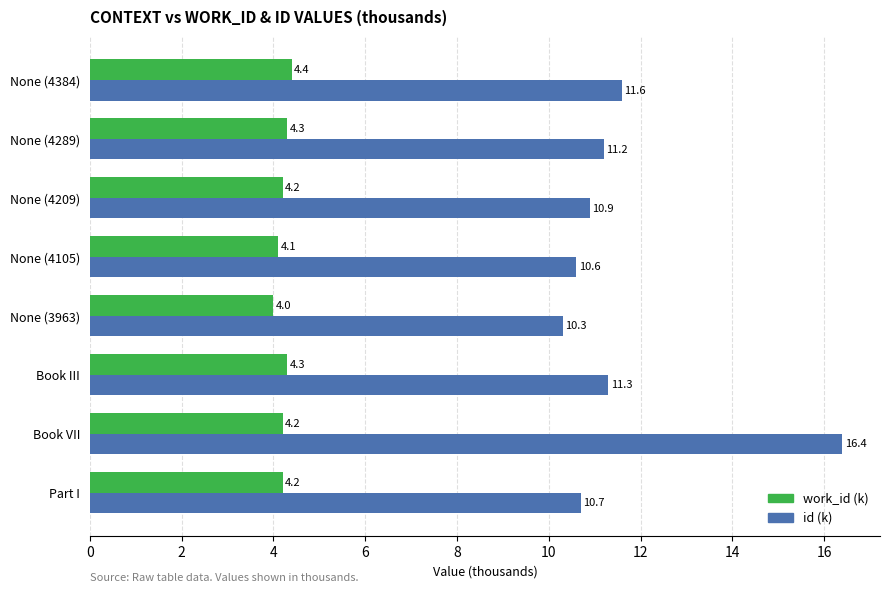

Rank the series at Part I from lowest to highest value.

work_id (k), id (k)